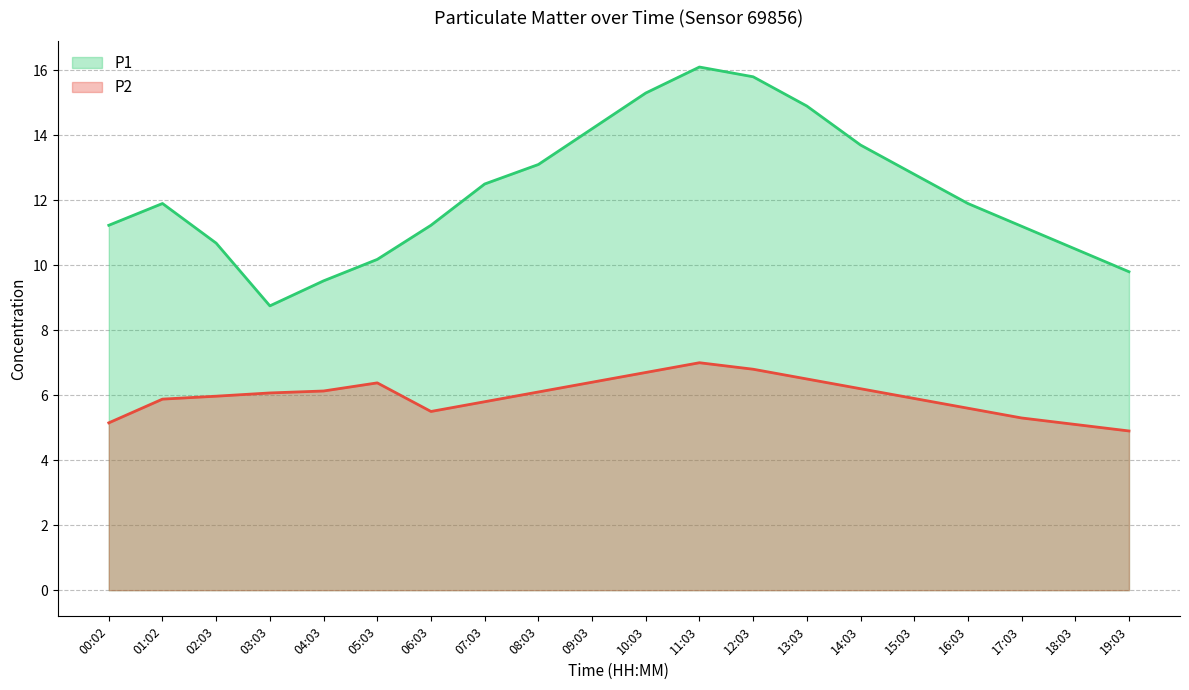

What is the label of the 7th point from the left?

06:03